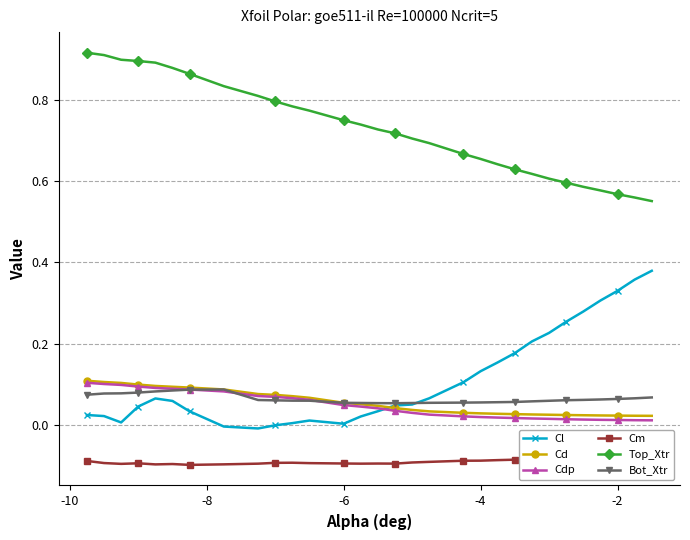

How many distinct data groups are displayed?

6